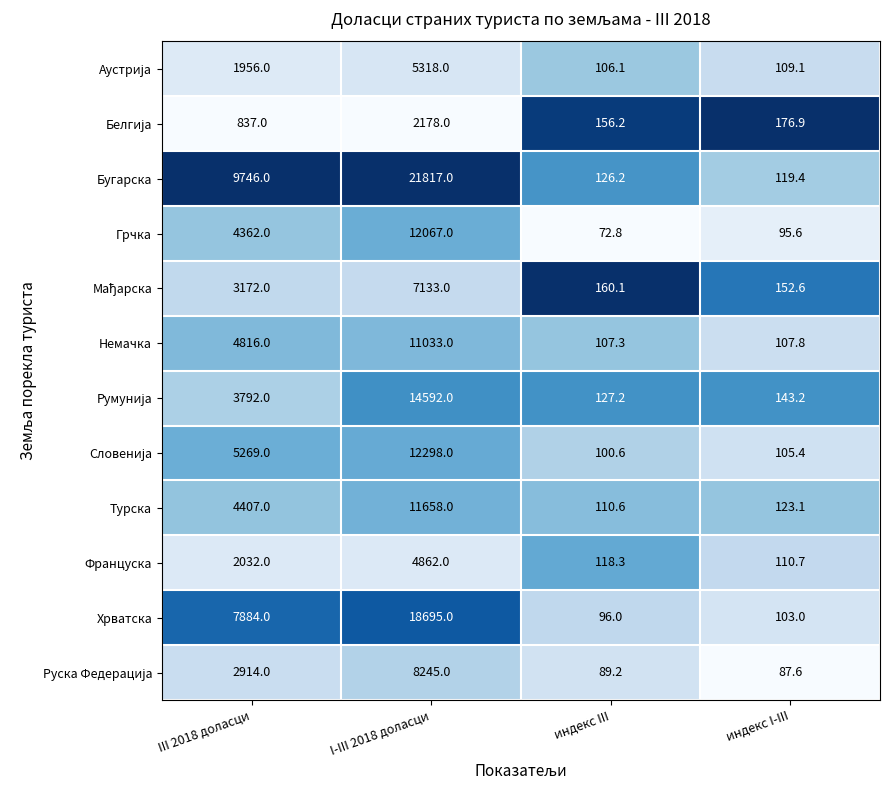

At which category does the chart reach its peak across all series?

I-III 2018 доласци